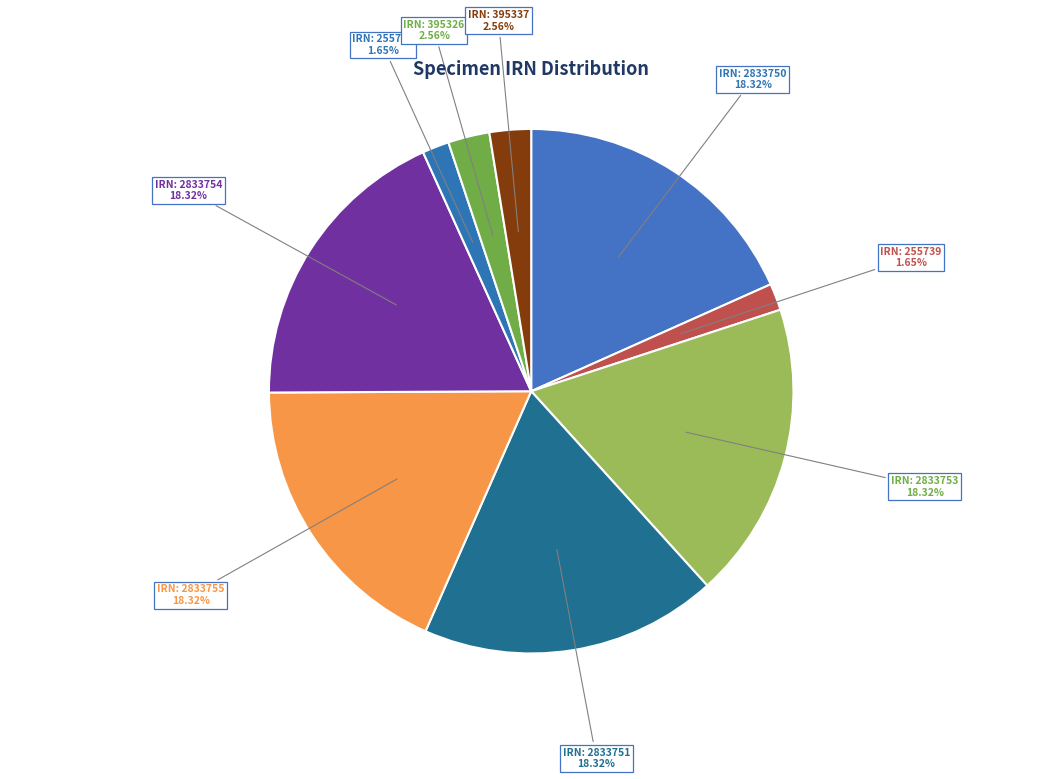

How many slices are in this pie chart?

9